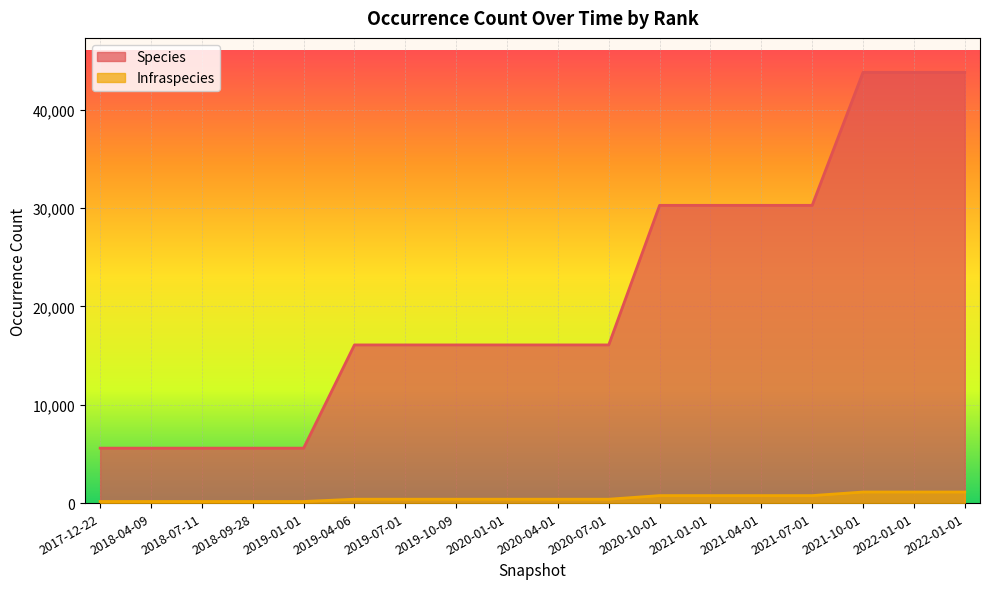

What is the label of the 17th point from the left?

2022-01-01